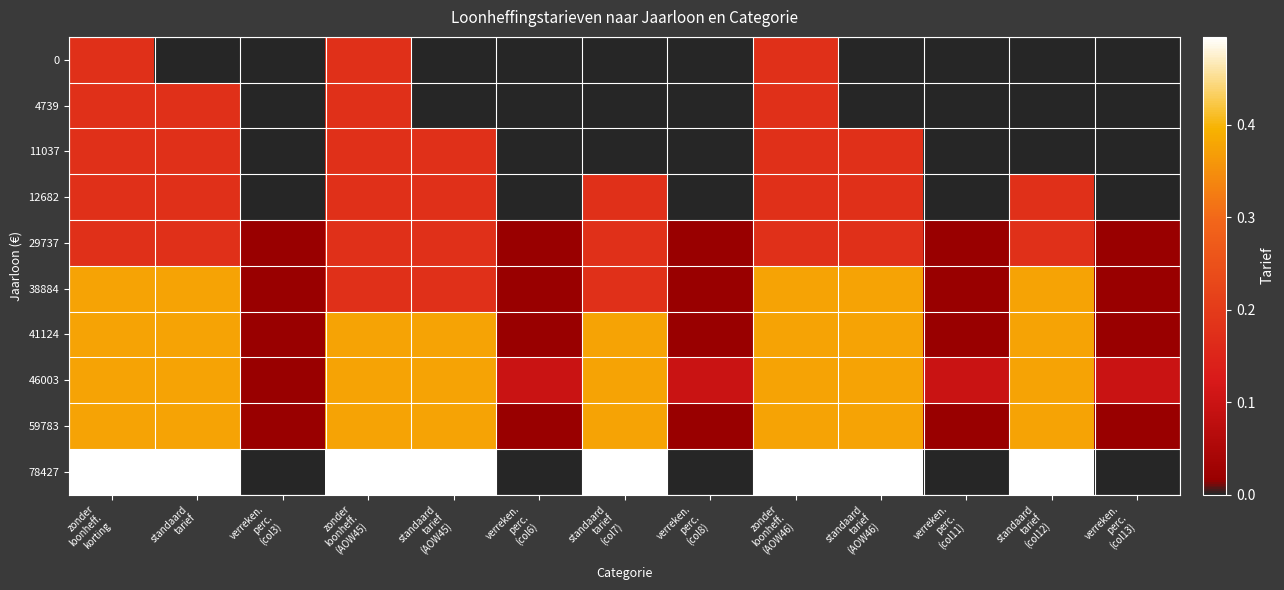

Reading left to right, extract all data points from this chart.

0: zonder
loonheff.
korting=0.2	standaard
tarief=0.0	verreken.
perc.
(col3)=0.0	zonder
loonheff.
(AOW45)=0.2	standaard
tarief
(AOW45)=0.0	verreken.
perc.
(col6)=0.0	standaard
tarief
(col7)=0.0	verreken.
perc.
(col8)=0.0	zonder
loonheff.
(AOW46)=0.2	standaard
tarief
(AOW46)=0.0	verreken.
perc.
(col11)=0.0	standaard
tarief
(col12)=0.0	verreken.
perc.
(col13)=0.0
4739: zonder
loonheff.
korting=0.2	standaard
tarief=0.2	verreken.
perc.
(col3)=0.0	zonder
loonheff.
(AOW45)=0.2	standaard
tarief
(AOW45)=0.0	verreken.
perc.
(col6)=0.0	standaard
tarief
(col7)=0.0	verreken.
perc.
(col8)=0.0	zonder
loonheff.
(AOW46)=0.2	standaard
tarief
(AOW46)=0.0	verreken.
perc.
(col11)=0.0	standaard
tarief
(col12)=0.0	verreken.
perc.
(col13)=0.0
11037: zonder
loonheff.
korting=0.2	standaard
tarief=0.2	verreken.
perc.
(col3)=0.0	zonder
loonheff.
(AOW45)=0.2	standaard
tarief
(AOW45)=0.2	verreken.
perc.
(col6)=0.0	standaard
tarief
(col7)=0.0	verreken.
perc.
(col8)=0.0	zonder
loonheff.
(AOW46)=0.2	standaard
tarief
(AOW46)=0.2	verreken.
perc.
(col11)=0.0	standaard
tarief
(col12)=0.0	verreken.
perc.
(col13)=0.0
12682: zonder
loonheff.
korting=0.2	standaard
tarief=0.2	verreken.
perc.
(col3)=0.0	zonder
loonheff.
(AOW45)=0.2	standaard
tarief
(AOW45)=0.2	verreken.
perc.
(col6)=0.0	standaard
tarief
(col7)=0.2	verreken.
perc.
(col8)=0.0	zonder
loonheff.
(AOW46)=0.2	standaard
tarief
(AOW46)=0.2	verreken.
perc.
(col11)=0.0	standaard
tarief
(col12)=0.2	verreken.
perc.
(col13)=0.0
29737: zonder
loonheff.
korting=0.2	standaard
tarief=0.2	verreken.
perc.
(col3)=0.0	zonder
loonheff.
(AOW45)=0.2	standaard
tarief
(AOW45)=0.2	verreken.
perc.
(col6)=0.0	standaard
tarief
(col7)=0.2	verreken.
perc.
(col8)=0.0	zonder
loonheff.
(AOW46)=0.2	standaard
tarief
(AOW46)=0.2	verreken.
perc.
(col11)=0.0	standaard
tarief
(col12)=0.2	verreken.
perc.
(col13)=0.0
38884: zonder
loonheff.
korting=0.4	standaard
tarief=0.4	verreken.
perc.
(col3)=0.0	zonder
loonheff.
(AOW45)=0.2	standaard
tarief
(AOW45)=0.2	verreken.
perc.
(col6)=0.0	standaard
tarief
(col7)=0.2	verreken.
perc.
(col8)=0.0	zonder
loonheff.
(AOW46)=0.4	standaard
tarief
(AOW46)=0.4	verreken.
perc.
(col11)=0.0	standaard
tarief
(col12)=0.4	verreken.
perc.
(col13)=0.0
41124: zonder
loonheff.
korting=0.4	standaard
tarief=0.4	verreken.
perc.
(col3)=0.0	zonder
loonheff.
(AOW45)=0.4	standaard
tarief
(AOW45)=0.4	verreken.
perc.
(col6)=0.0	standaard
tarief
(col7)=0.4	verreken.
perc.
(col8)=0.0	zonder
loonheff.
(AOW46)=0.4	standaard
tarief
(AOW46)=0.4	verreken.
perc.
(col11)=0.0	standaard
tarief
(col12)=0.4	verreken.
perc.
(col13)=0.0
46003: zonder
loonheff.
korting=0.4	standaard
tarief=0.4	verreken.
perc.
(col3)=0.0	zonder
loonheff.
(AOW45)=0.4	standaard
tarief
(AOW45)=0.4	verreken.
perc.
(col6)=0.1	standaard
tarief
(col7)=0.4	verreken.
perc.
(col8)=0.1	zonder
loonheff.
(AOW46)=0.4	standaard
tarief
(AOW46)=0.4	verreken.
perc.
(col11)=0.1	standaard
tarief
(col12)=0.4	verreken.
perc.
(col13)=0.1
59783: zonder
loonheff.
korting=0.4	standaard
tarief=0.4	verreken.
perc.
(col3)=0.0	zonder
loonheff.
(AOW45)=0.4	standaard
tarief
(AOW45)=0.4	verreken.
perc.
(col6)=0.0	standaard
tarief
(col7)=0.4	verreken.
perc.
(col8)=0.0	zonder
loonheff.
(AOW46)=0.4	standaard
tarief
(AOW46)=0.4	verreken.
perc.
(col11)=0.0	standaard
tarief
(col12)=0.4	verreken.
perc.
(col13)=0.0
78427: zonder
loonheff.
korting=0.5	standaard
tarief=0.5	verreken.
perc.
(col3)=0.0	zonder
loonheff.
(AOW45)=0.5	standaard
tarief
(AOW45)=0.5	verreken.
perc.
(col6)=0.0	standaard
tarief
(col7)=0.5	verreken.
perc.
(col8)=0.0	zonder
loonheff.
(AOW46)=0.5	standaard
tarief
(AOW46)=0.5	verreken.
perc.
(col11)=0.0	standaard
tarief
(col12)=0.5	verreken.
perc.
(col13)=0.0